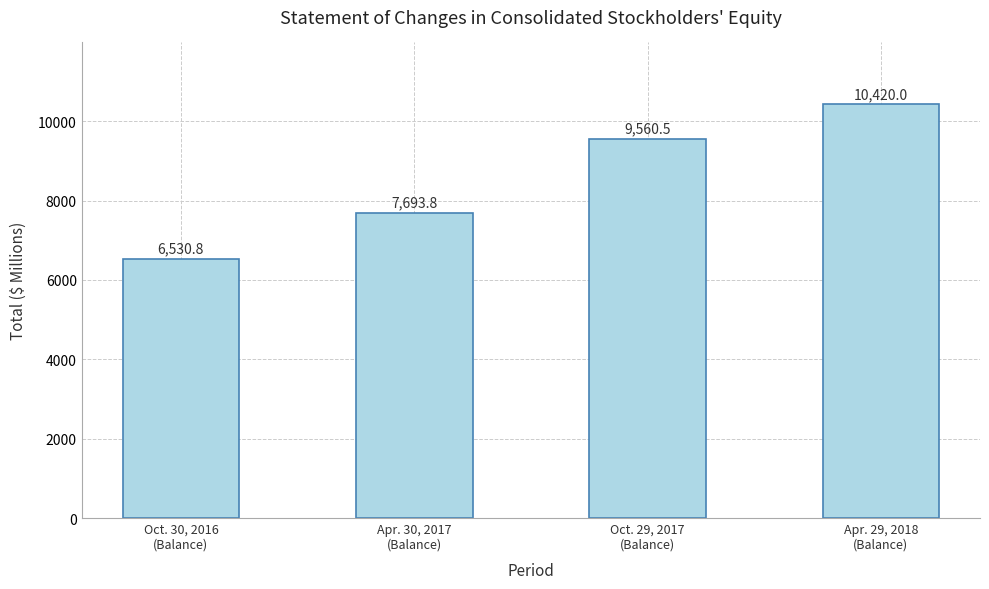

What is the label of the 4th bar from the left?

Apr. 29, 2018
(Balance)